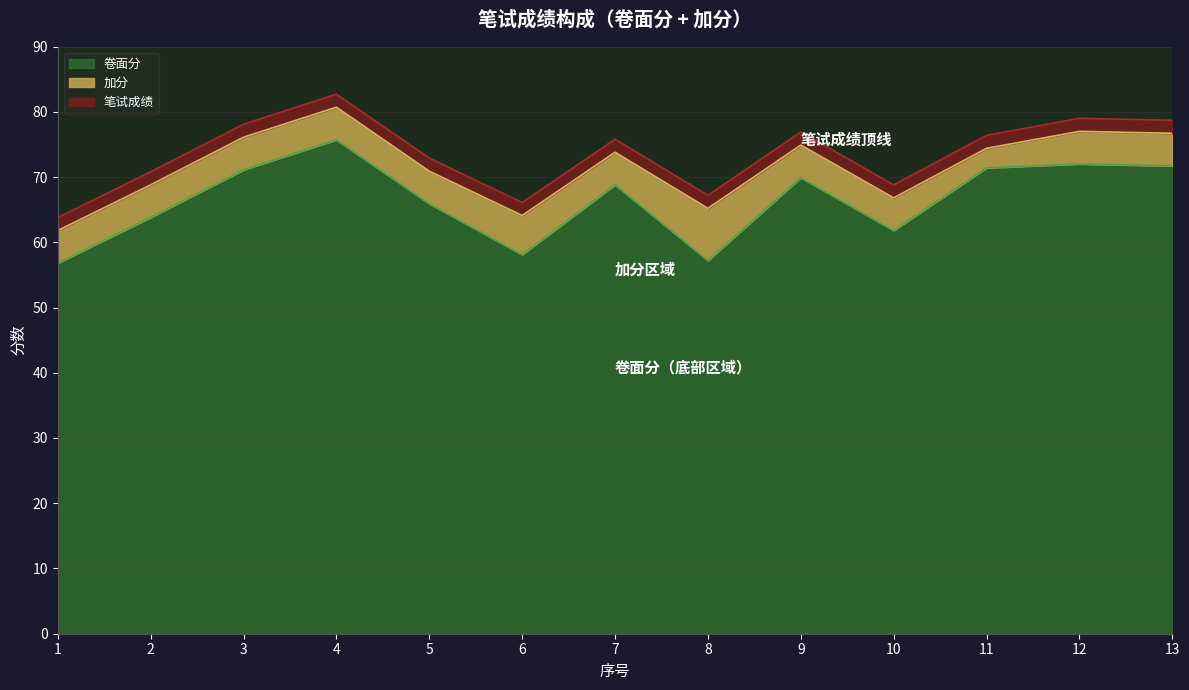

Which has a higher value, 3 or 2?

3